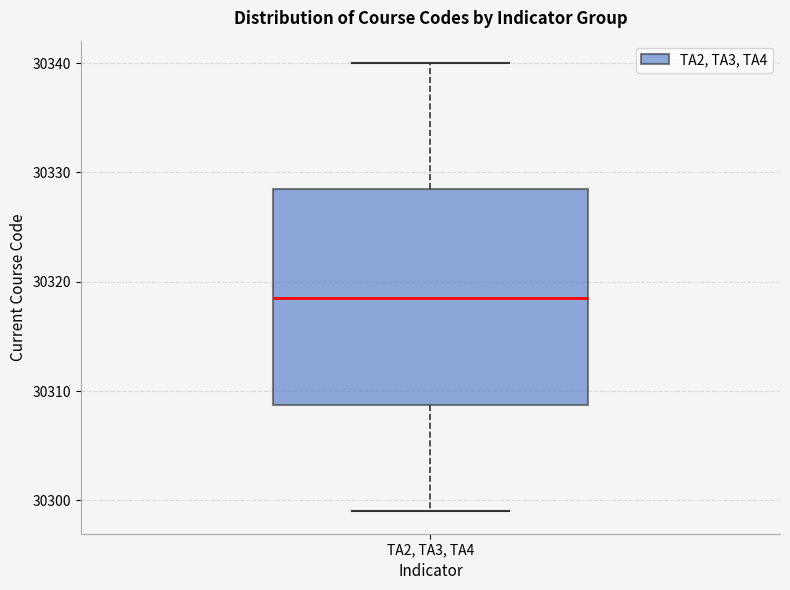

Where is the upper edge of the box for TA2, TA3, TA4 on the y-axis? The values are not printed on the chart, so give them approximately, as read against the axis.

30329